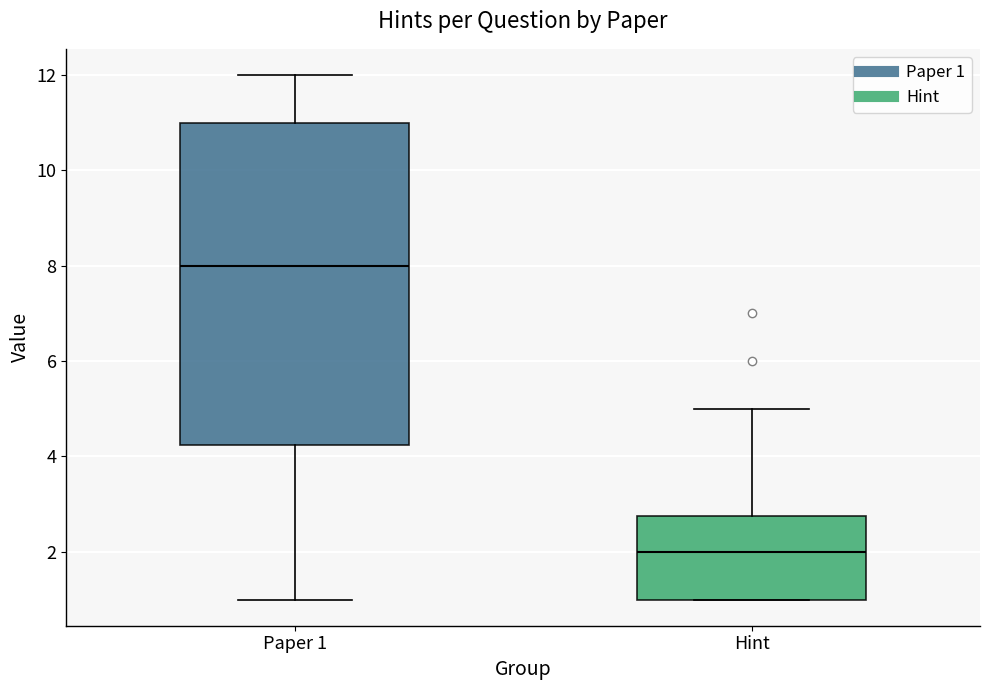

Which box has the lowest median line?

Hint